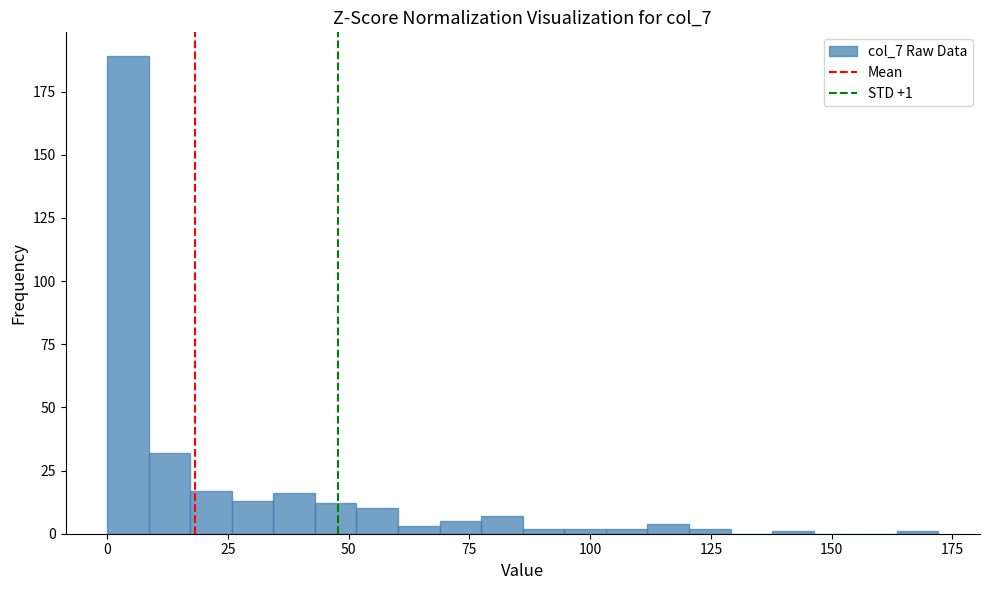

Read against the x-axis, roughly where is the centre of the tallest bar?

5